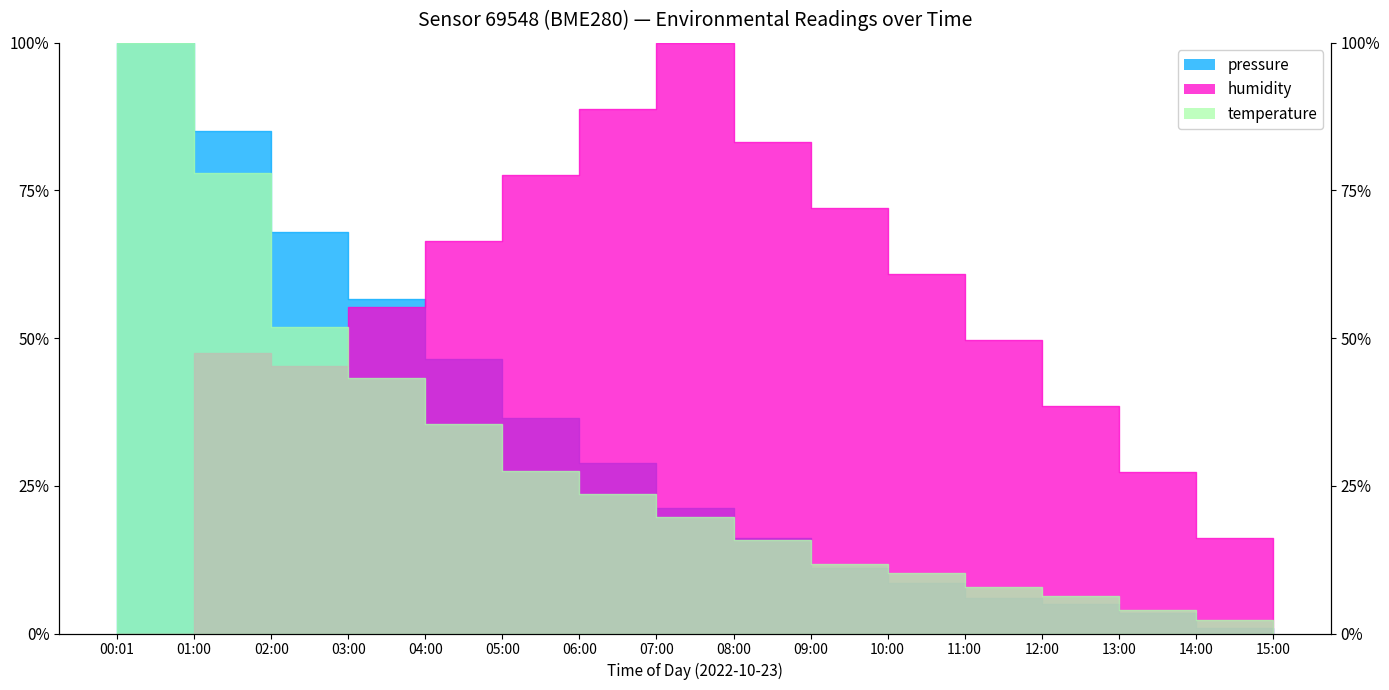

Where is the first local maximum for humidity?

01:00